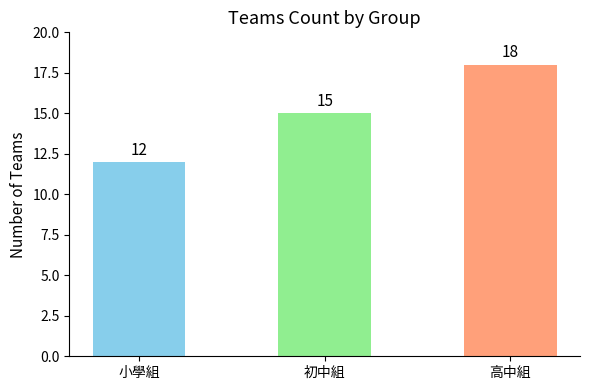

Which label corresponds to the largest value in the chart?

高中組